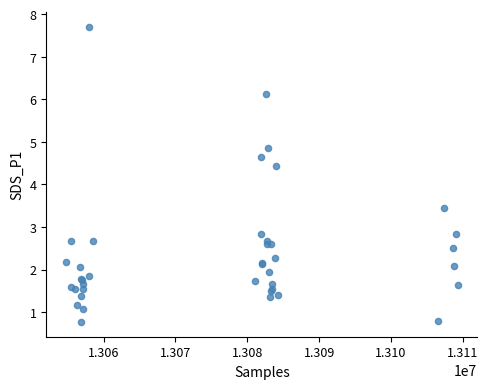

What Y value in the scatter plot is closest to 4?

4.4